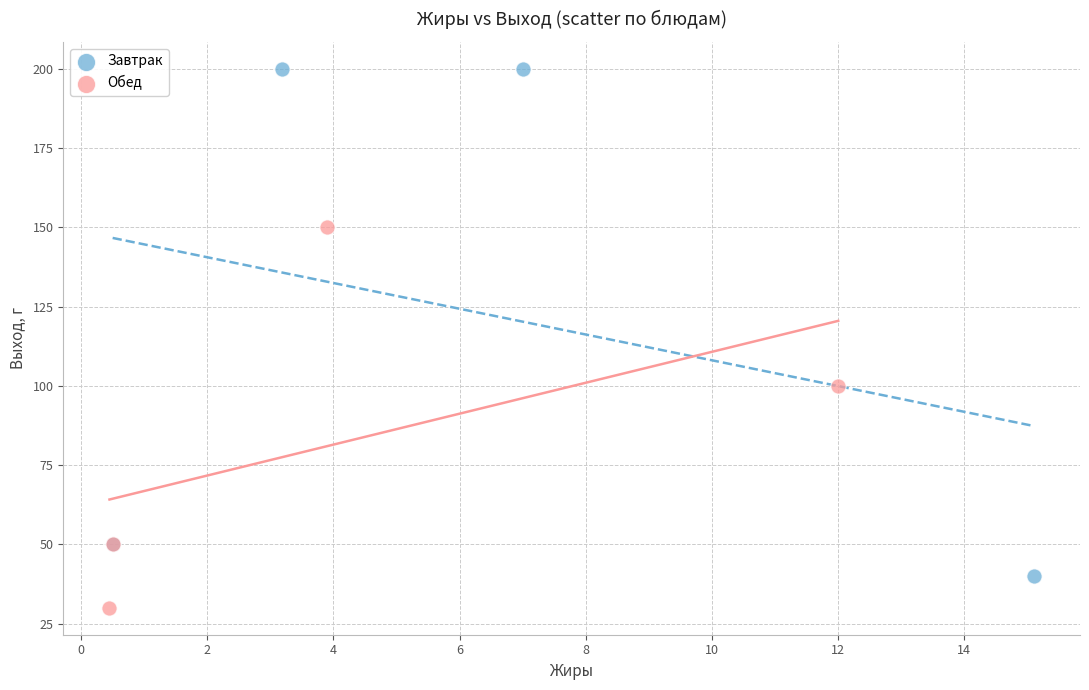

Which series contains the highest Y value?

Завтрак